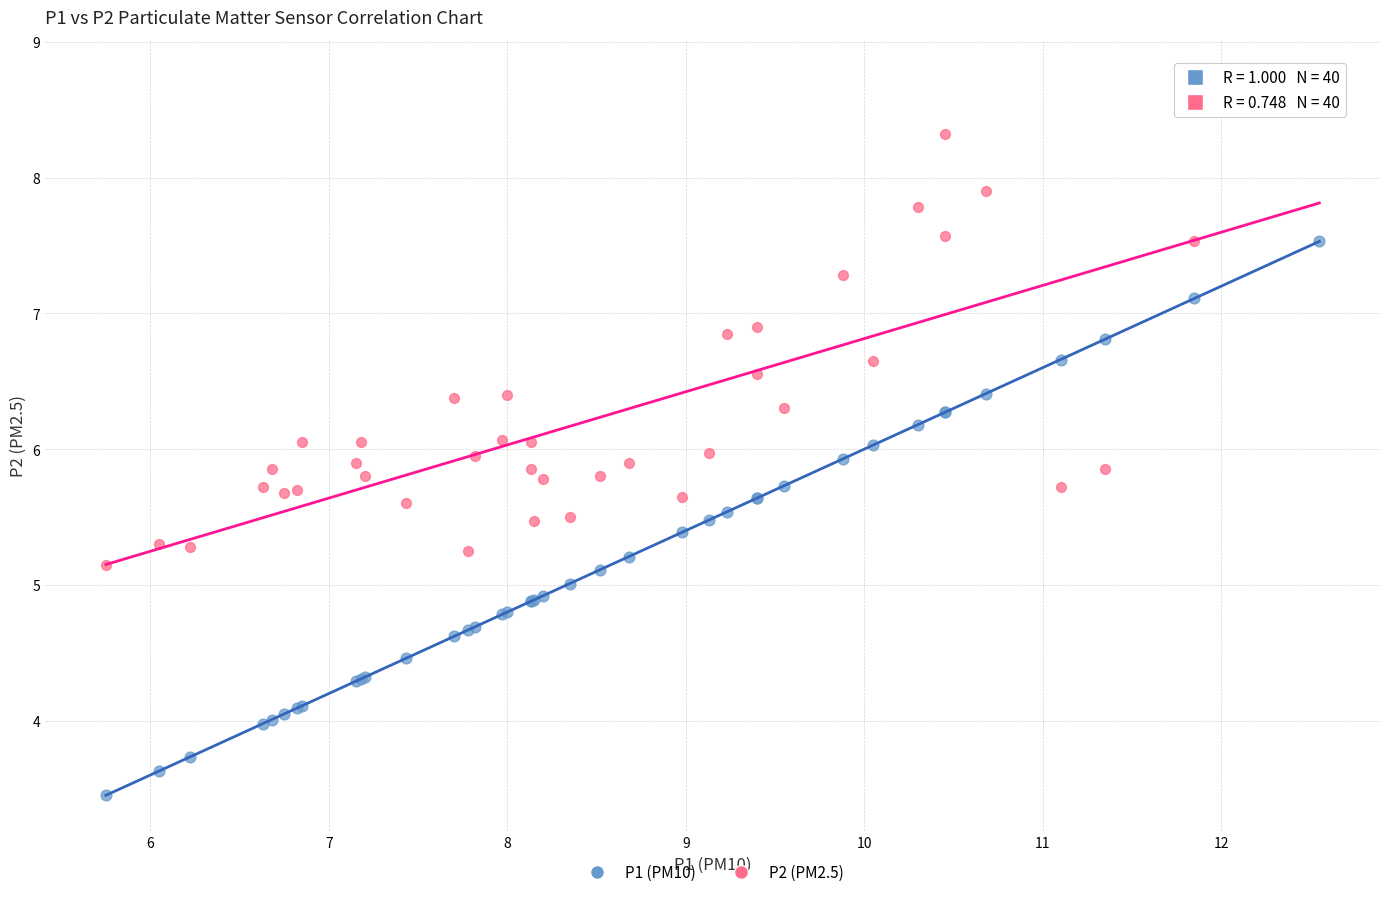

What is the X range (max minus min) for the scatter plot?

6.8